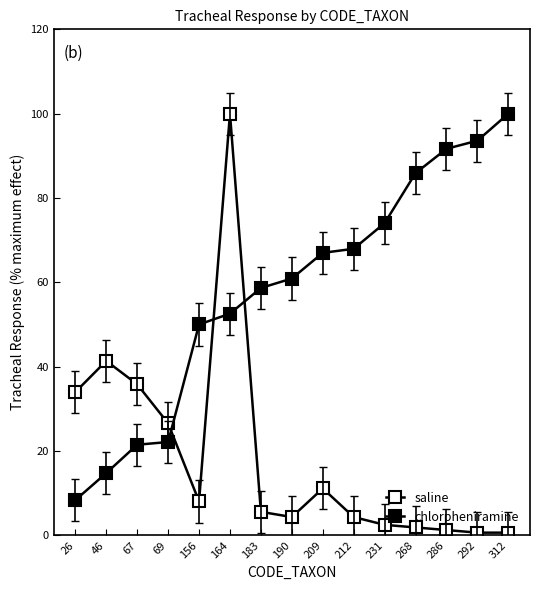

How many lines are shown in the chart?

2